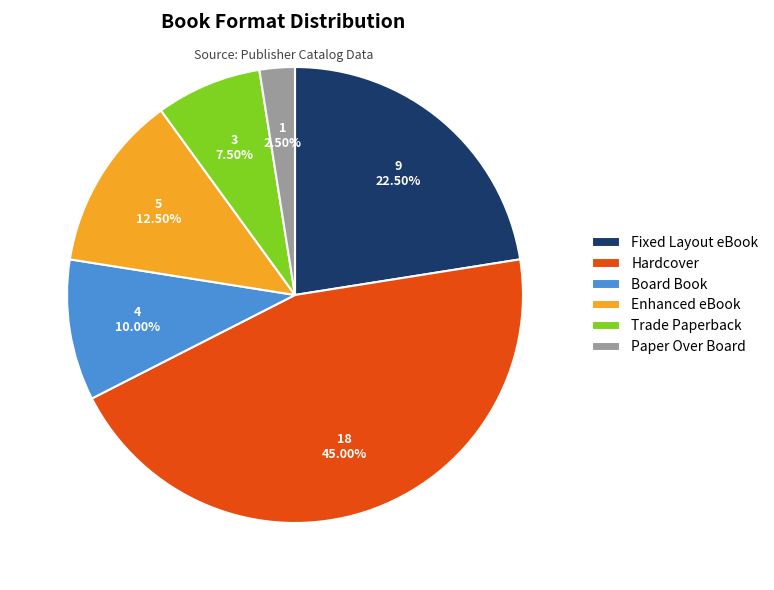

Does any single category account for the majority?

No